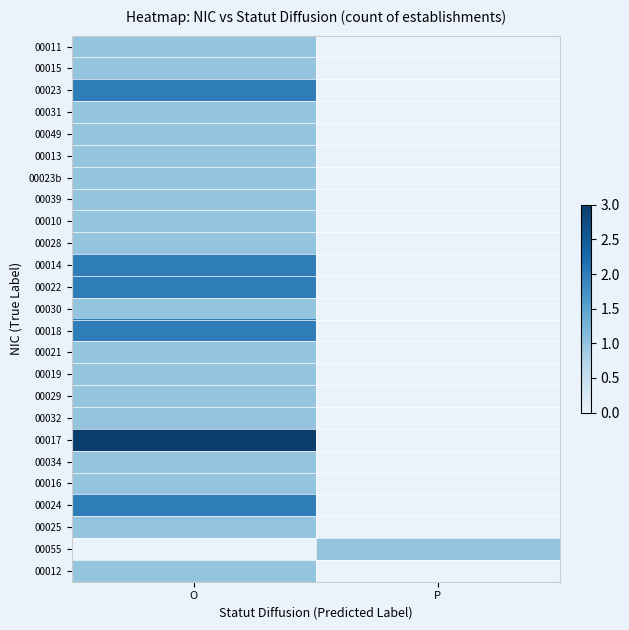

Reading right to left, what are all the values shown in this chart?

00011: P=0	O=1
00015: P=0	O=1
00023: P=0	O=2
00031: P=0	O=1
00049: P=0	O=1
00013: P=0	O=1
00023b: P=0	O=1
00039: P=0	O=1
00010: P=0	O=1
00028: P=0	O=1
00014: P=0	O=2
00022: P=0	O=2
00030: P=0	O=1
00018: P=0	O=2
00021: P=0	O=1
00019: P=0	O=1
00029: P=0	O=1
00032: P=0	O=1
00017: P=0	O=3
00034: P=0	O=1
00016: P=0	O=1
00024: P=0	O=2
00025: P=0	O=1
00055: P=1	O=0
00012: P=0	O=1